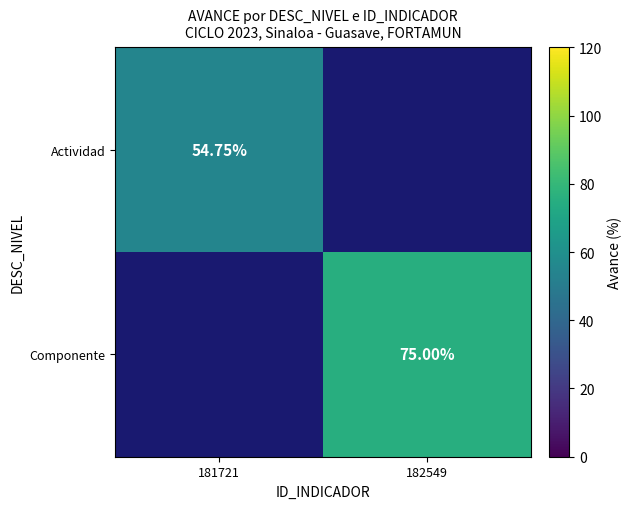

How many categories are shown in the chart?

2